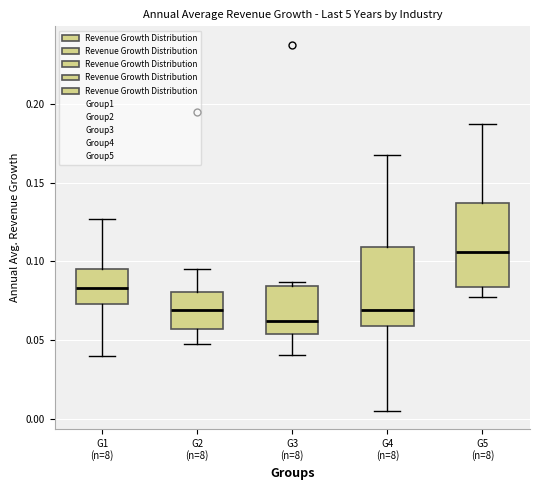

Which box has the lowest median line?

G3 (n=8)